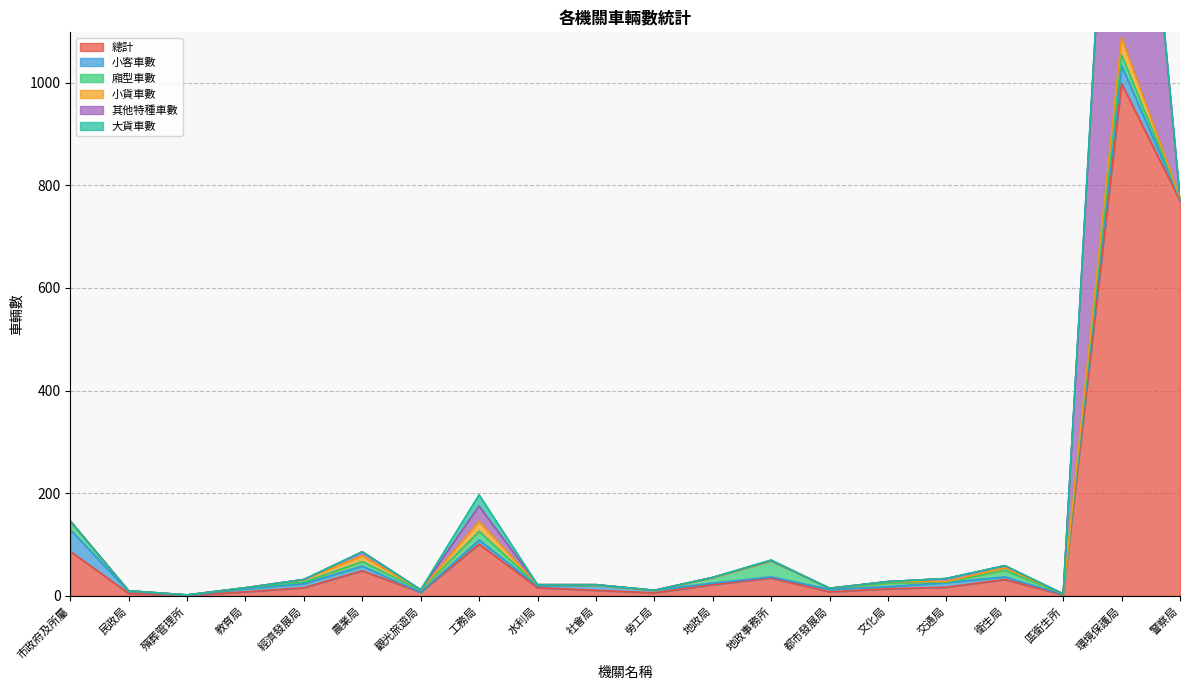

At which label is 小貨車數 closest to 17?

工務局